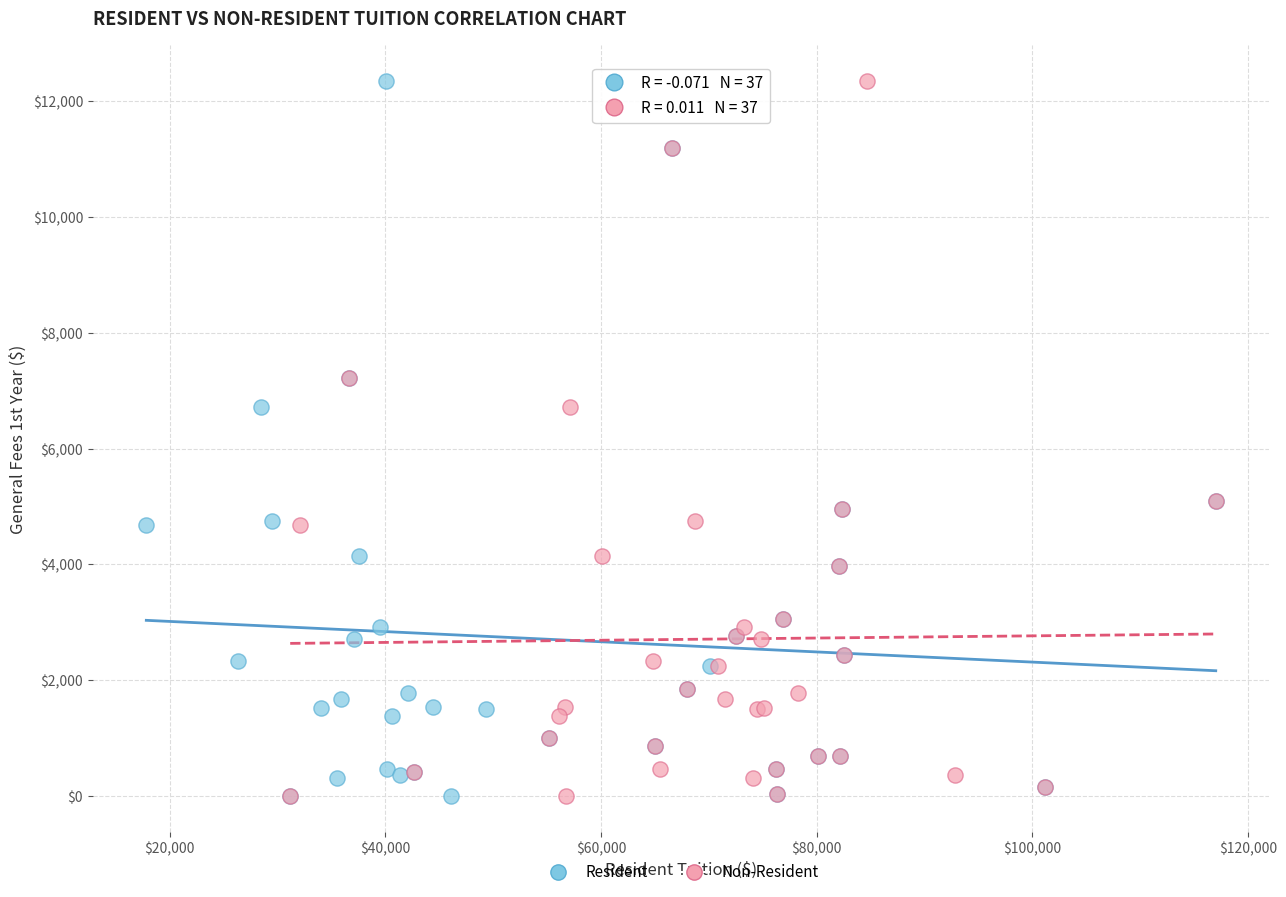

What are all the series names shown in the legend?

Resident, Non-Resident